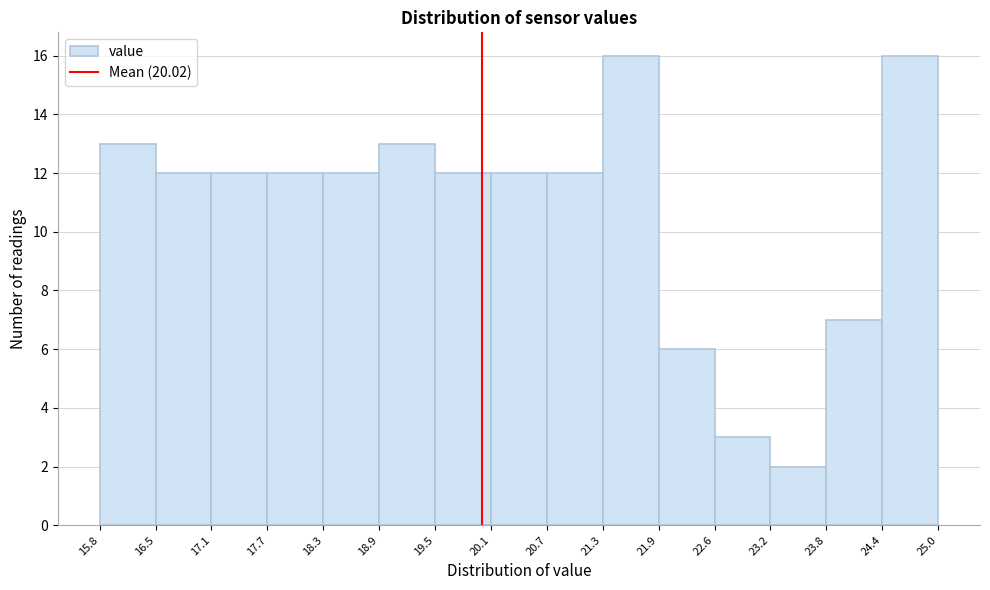

What is the height of the bar covering 18.9 to 19.5 on the x-axis? The values are not printed on the chart, so give them approximately, as read against the axis.

13